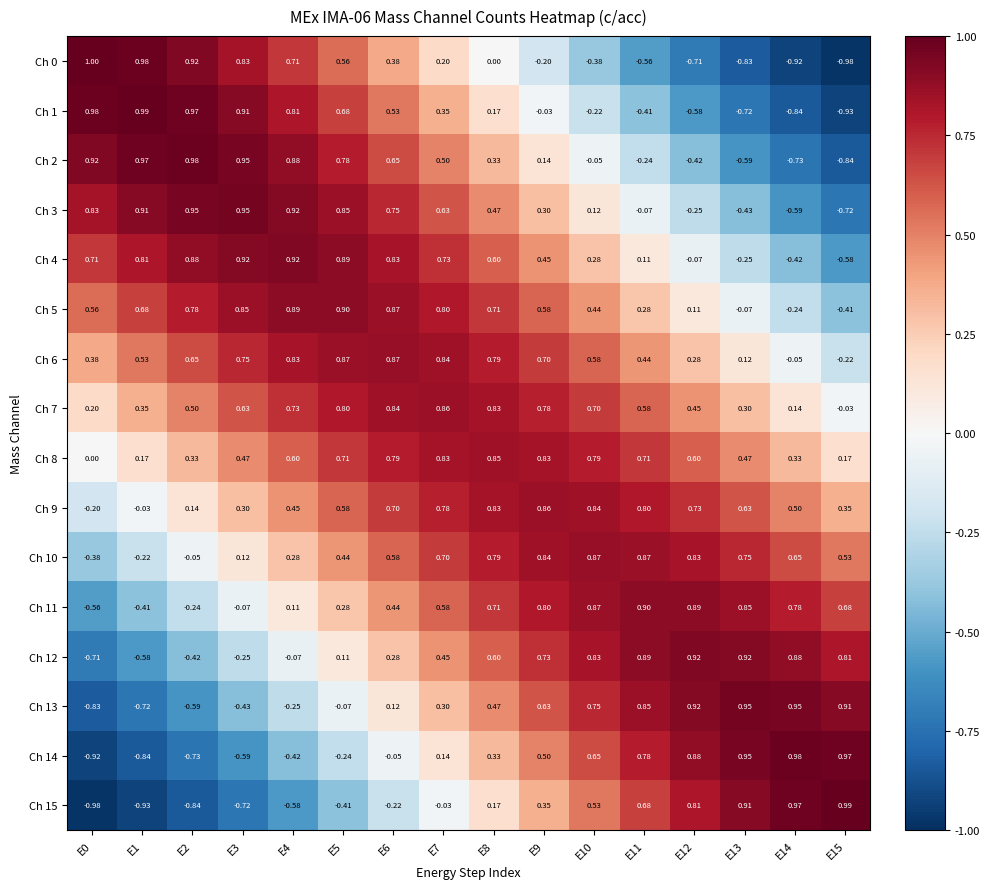

Is the value of Ch 0 at E14 greater than the value of Ch 13 at E12?

No